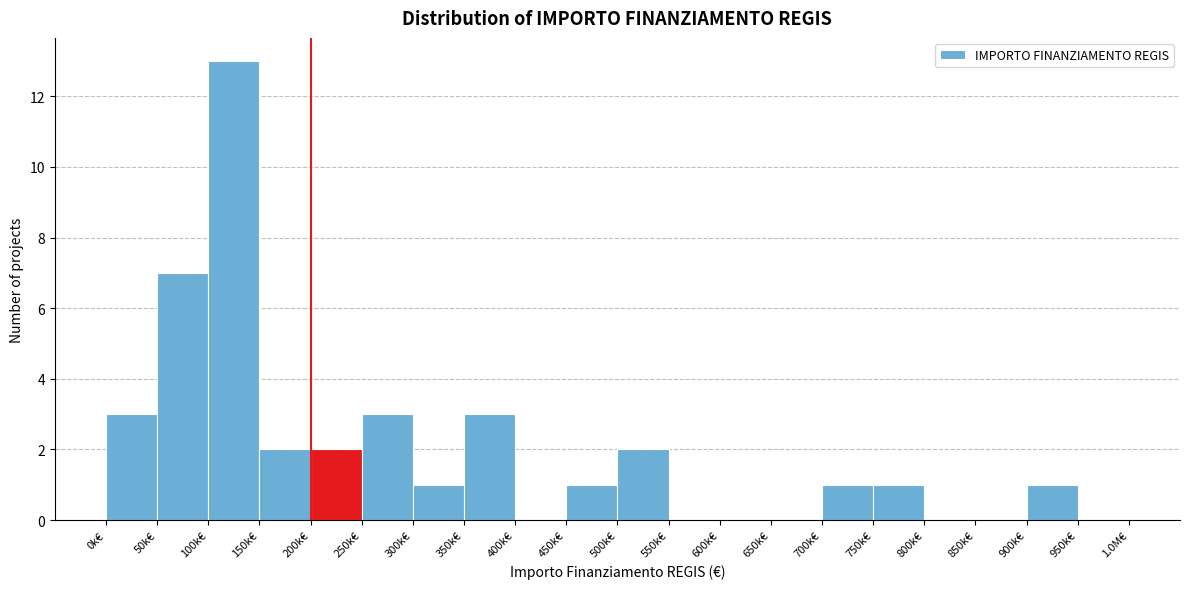

Reading right to left, what are all the values shown in this chart?

950k€=0	900k€=1	850k€=0	800k€=0	750k€=1	700k€=1	650k€=0	600k€=0	550k€=0	500k€=2	450k€=1	400k€=0	350k€=3	300k€=1	250k€=3	200k€=2	150k€=2	100k€=13	50k€=7	0k€=3